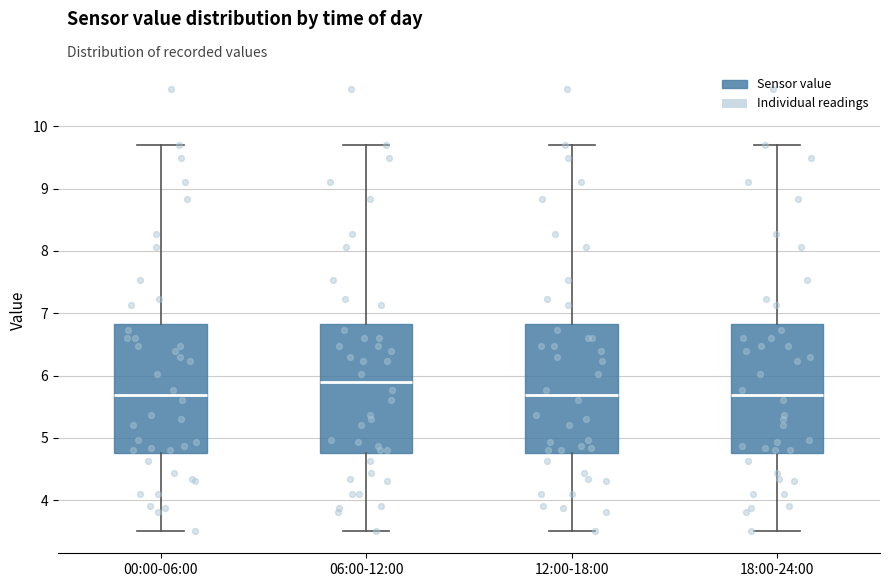

Reading left to right, read every box against the y-axis: the position of its median line, the range the box covers, and the ends of its whiskers. The values are not printed on the chart, so give them approximately, as read against the axis.

00:00-06:00: median 5.7, box 4.8 to 6.8, whiskers 3.5 to 9.7
06:00-12:00: median 5.9, box 4.8 to 6.8, whiskers 3.5 to 9.7
12:00-18:00: median 5.7, box 4.8 to 6.8, whiskers 3.5 to 9.7
18:00-24:00: median 5.7, box 4.8 to 6.8, whiskers 3.5 to 9.7